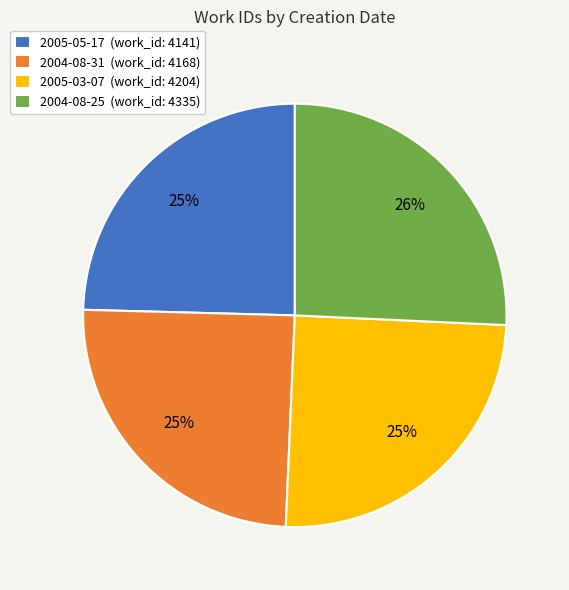

What is the ratio of the value at 2004-08-31 (work_id: 4168) to the value at 2005-03-07 (work_id: 4204)?

1.0